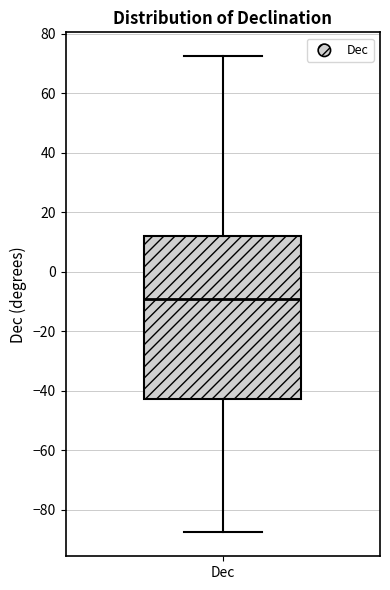

Transcribe this box plot: give where the median line is, the range the box spans, and where the two whiskers end, as read against the y-axis. The values are not printed on the chart, so give them approximately, as read against the axis.

median -10, box -42 to 12, whiskers -88 to 72